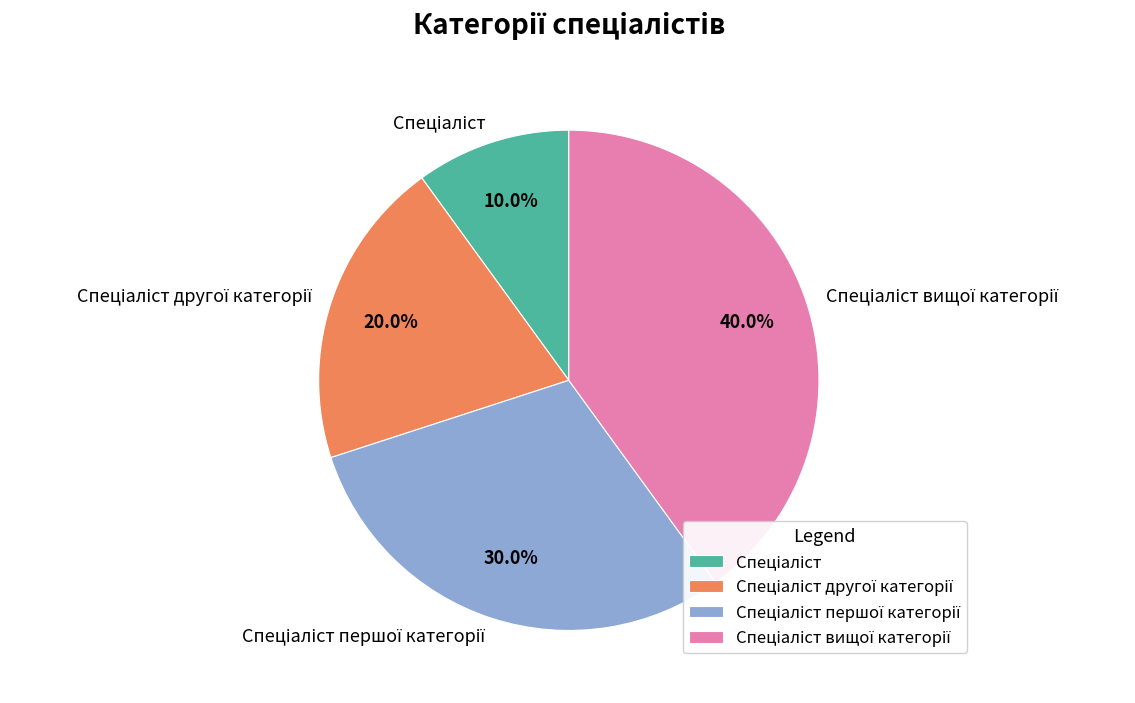

Does any single category account for the majority?

No